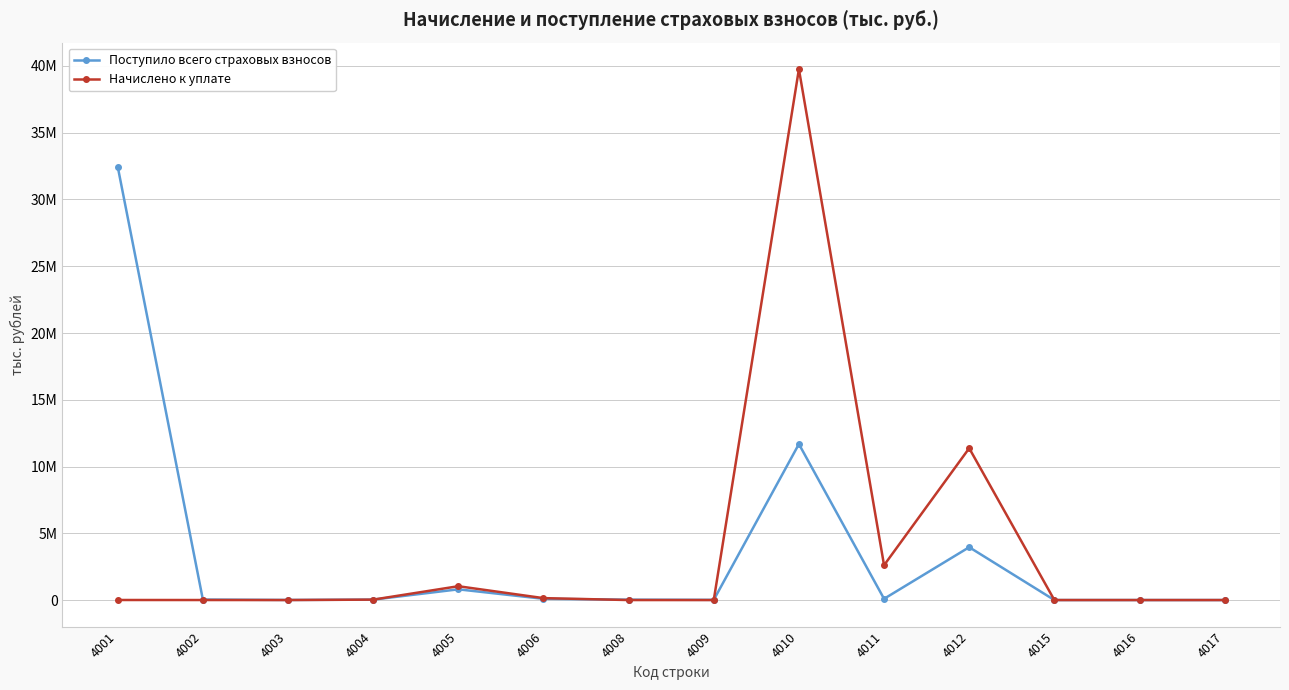

What value does the Начислено к уплате series have at 4015, to the nearest 10?

480